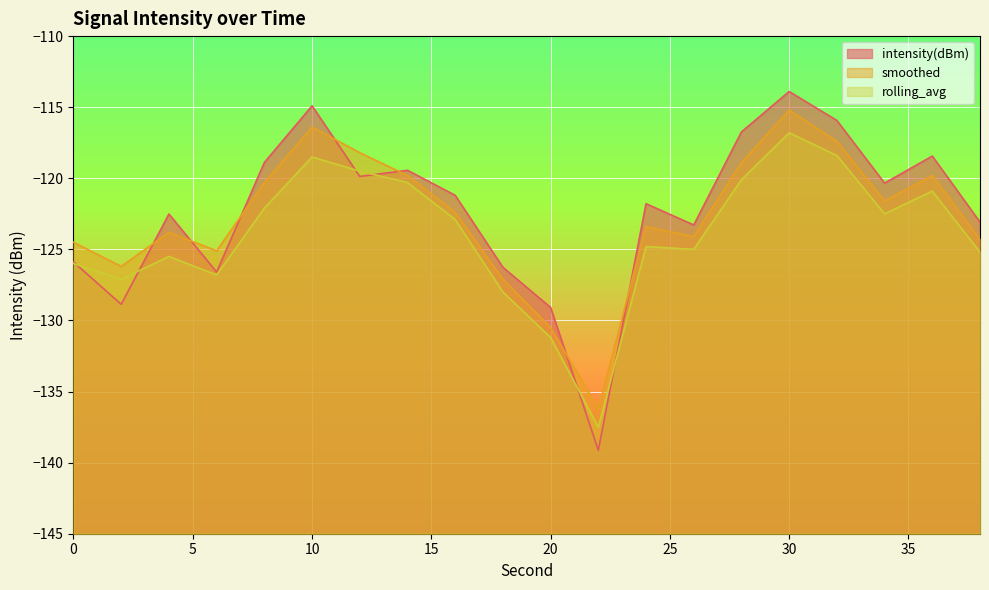

How many data points does each series have?

20